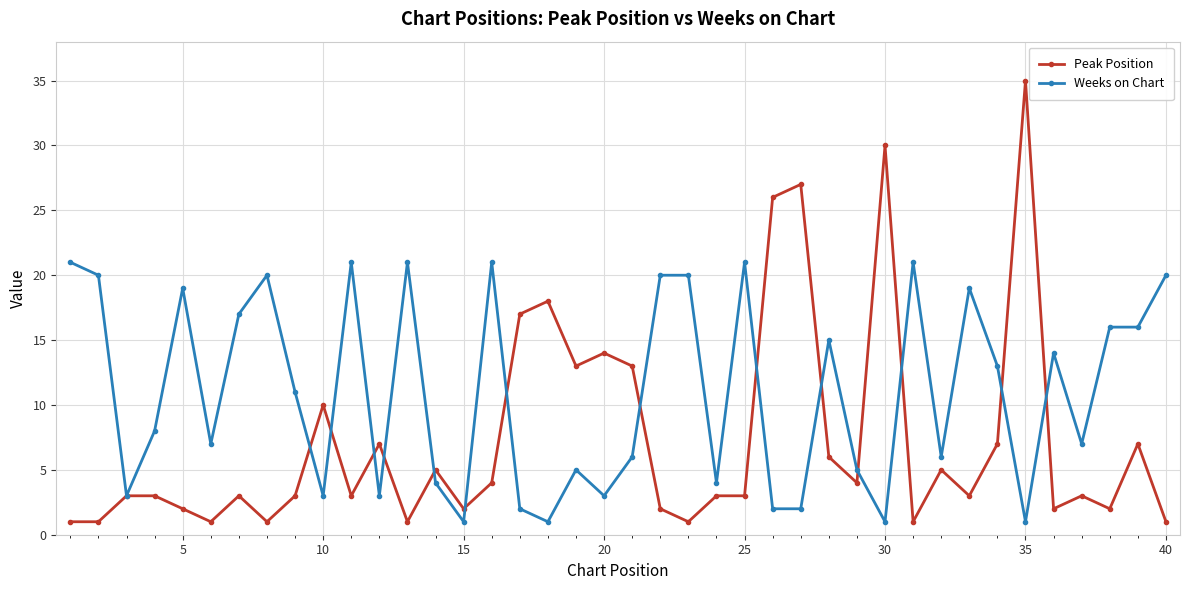

Which series has the largest total across all categories?

Weeks on Chart